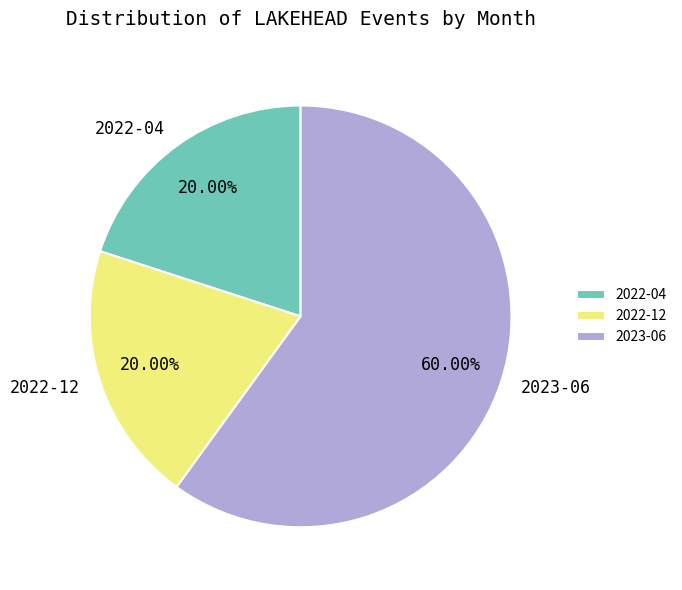

To the nearest percent, what is the combined percentage of 2022-12 and 2023-06?

80%